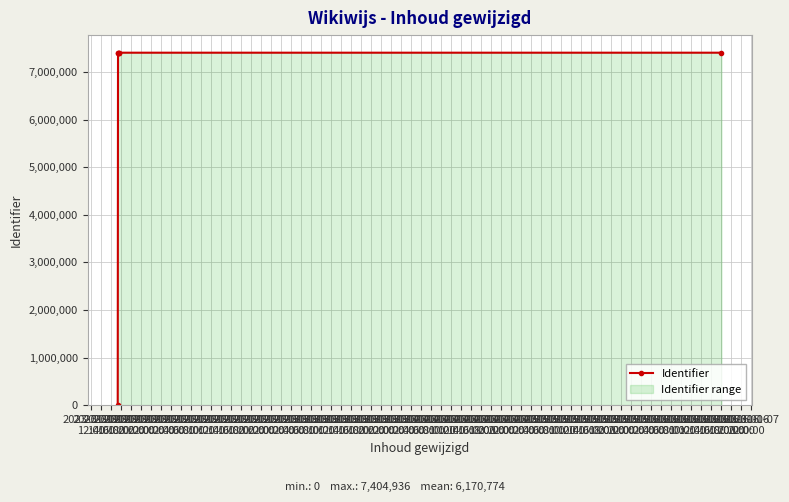

What is the average value?

6170774